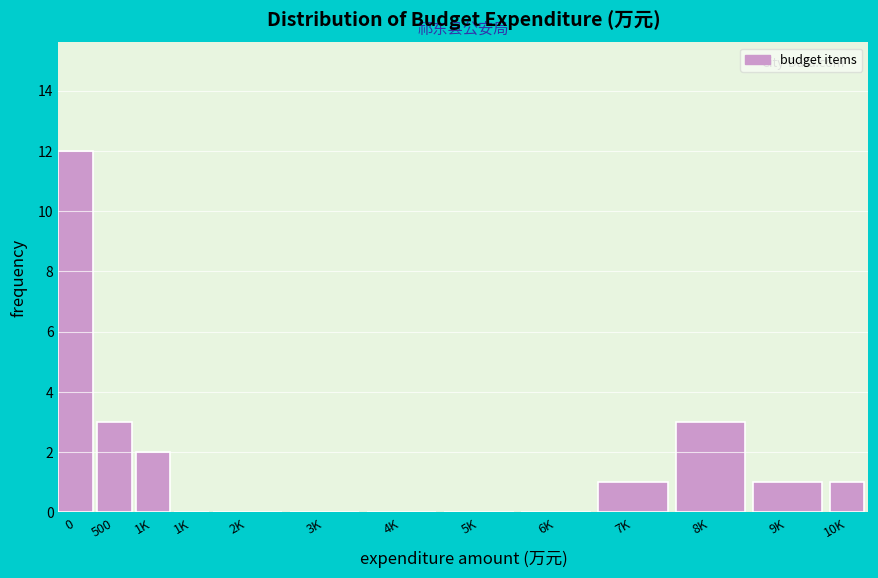

How many data points does each series have?

13